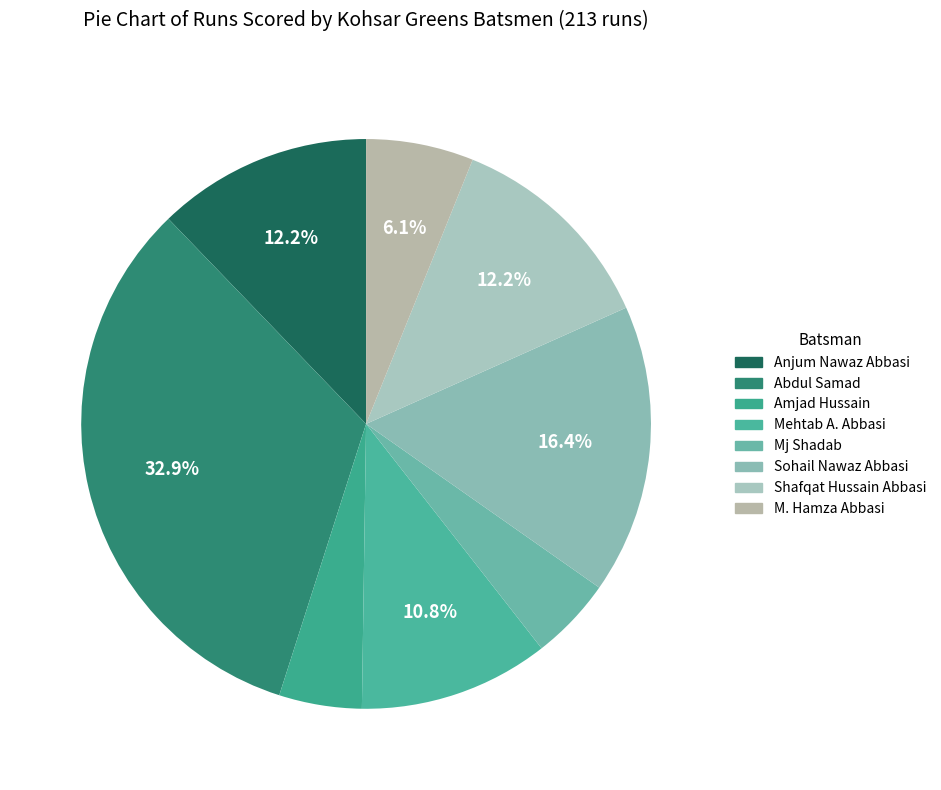

What percentage is the Mehtab A. Abbasi slice, to the nearest percent?

11%